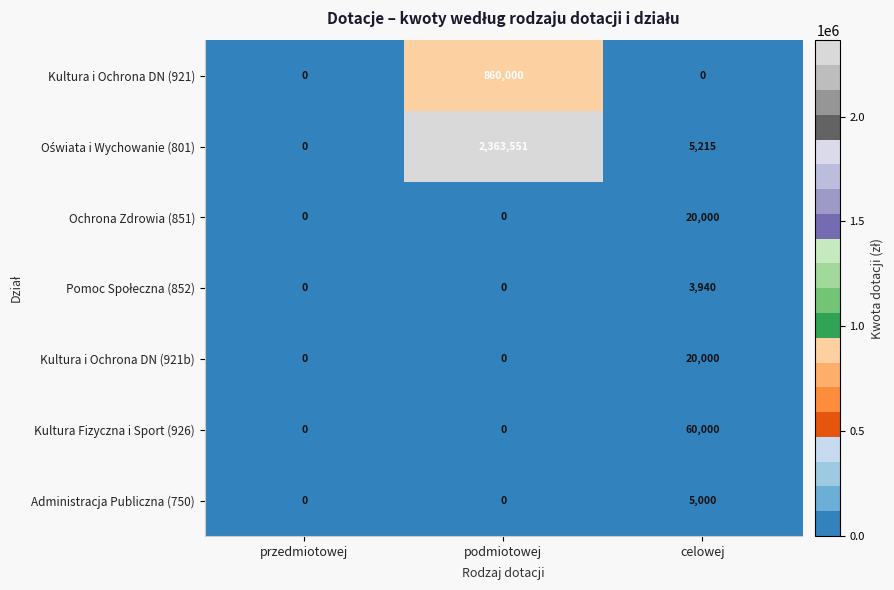

At which category is the sum across all series the highest?

podmiotowej